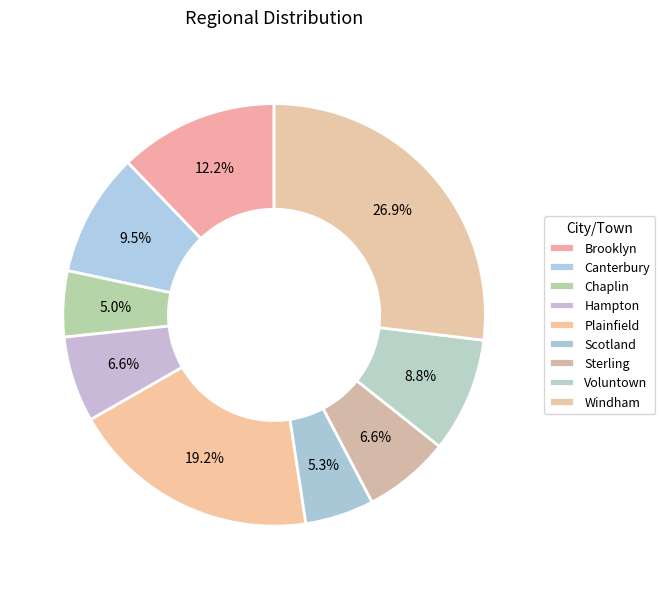

Which has a higher value, Hampton or Sterling?

Sterling